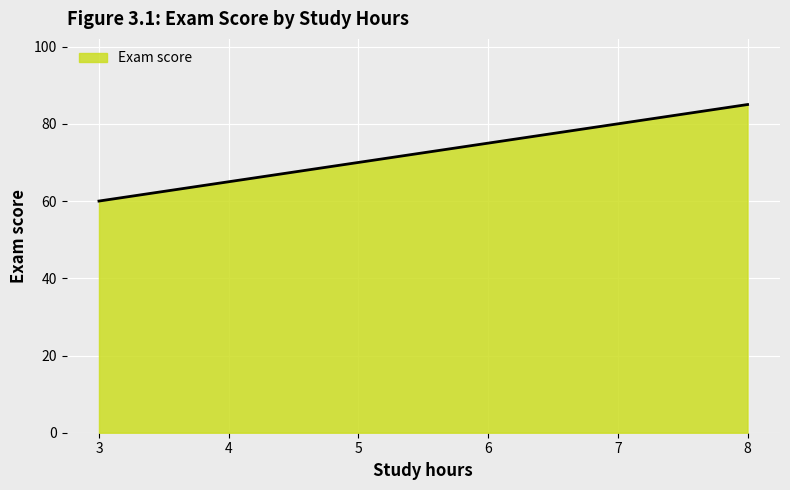

What is the change in value from 4 to 6?

+10